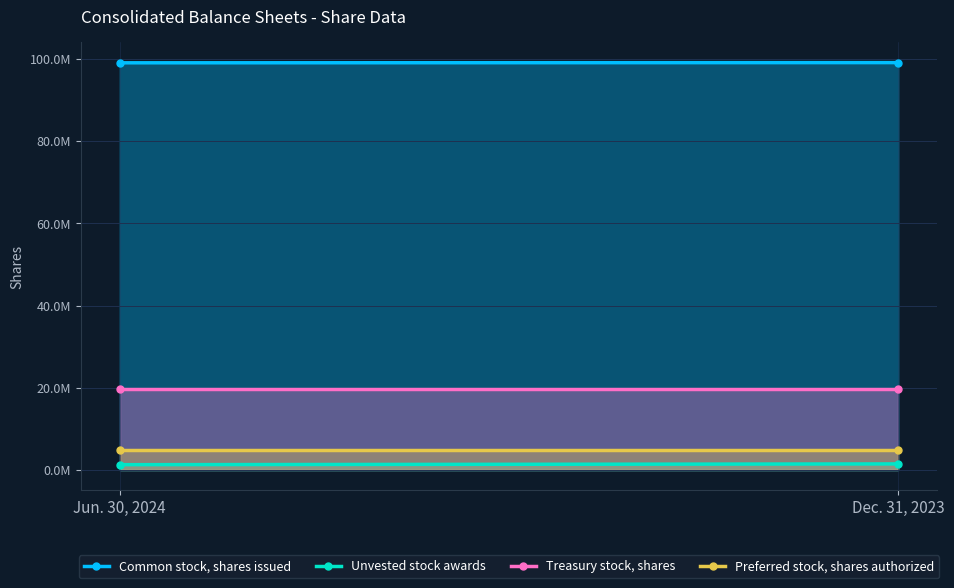

The value of Unvested stock awards at Dec. 31, 2023 is 646145. True or false?

False